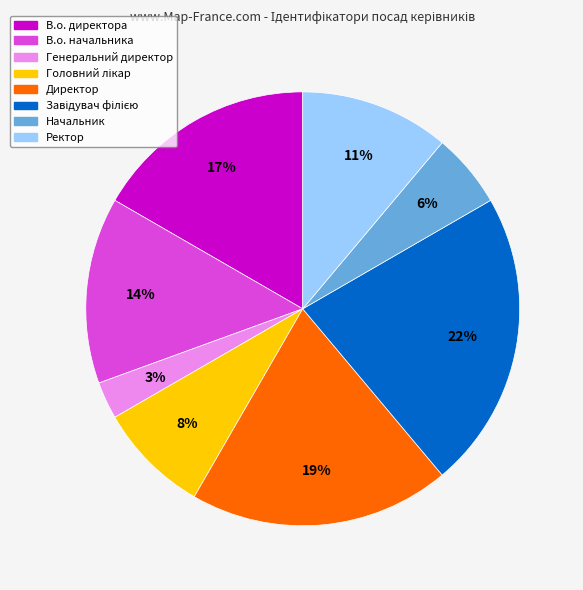

To the nearest percent, what is the difference between the largest and smallest slice percentages?

19%